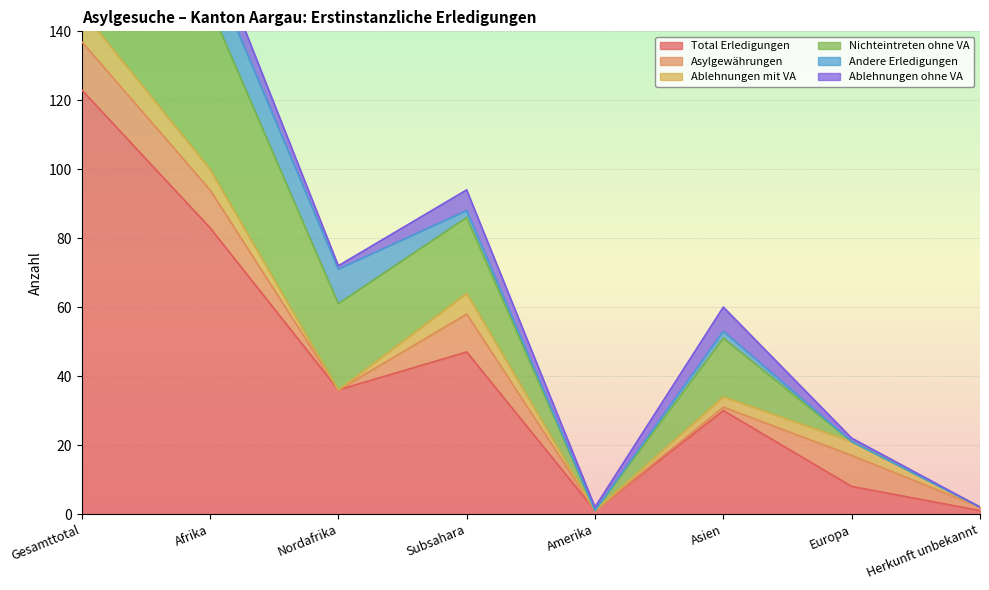

What is the label of the 5th point from the right?

Subsahara